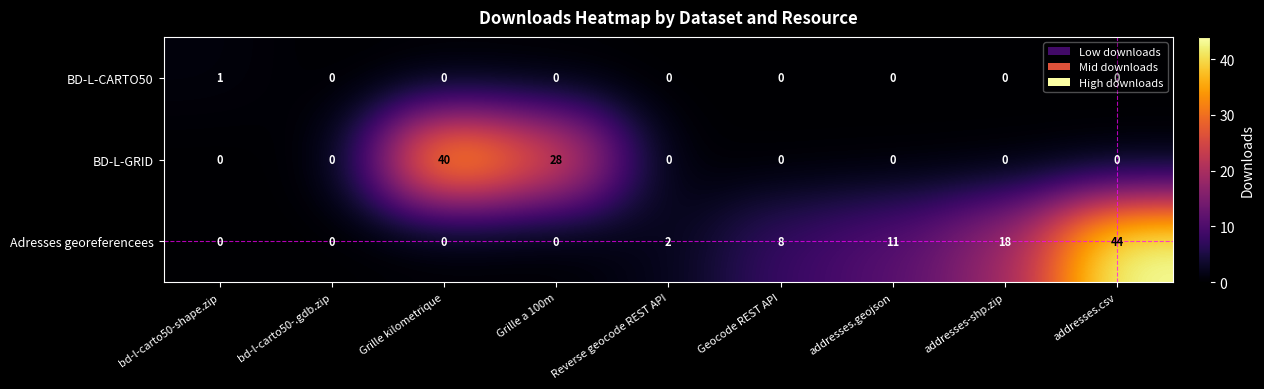

Count the number of data series in this chart.

3